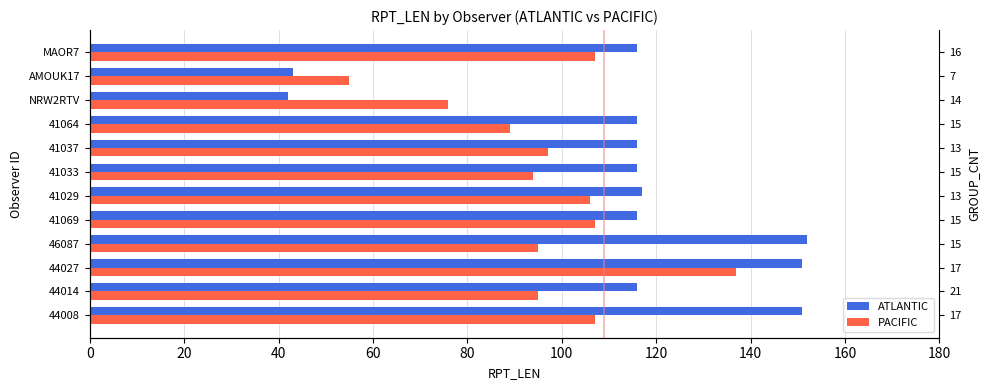

Rank the series by their average value, from lowest to highest.

PACIFIC, ATLANTIC